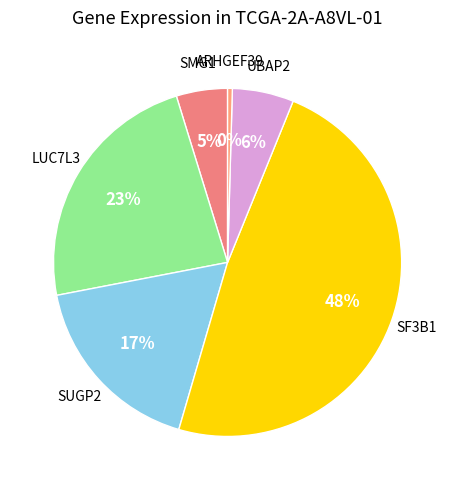

Count the number of slices in the pie.

6